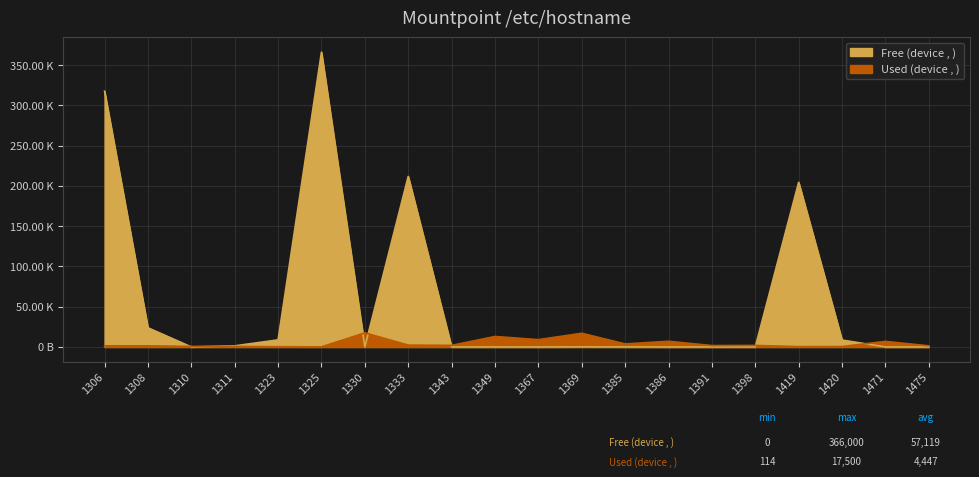

Which series has the largest total across all categories?

Free (device , )